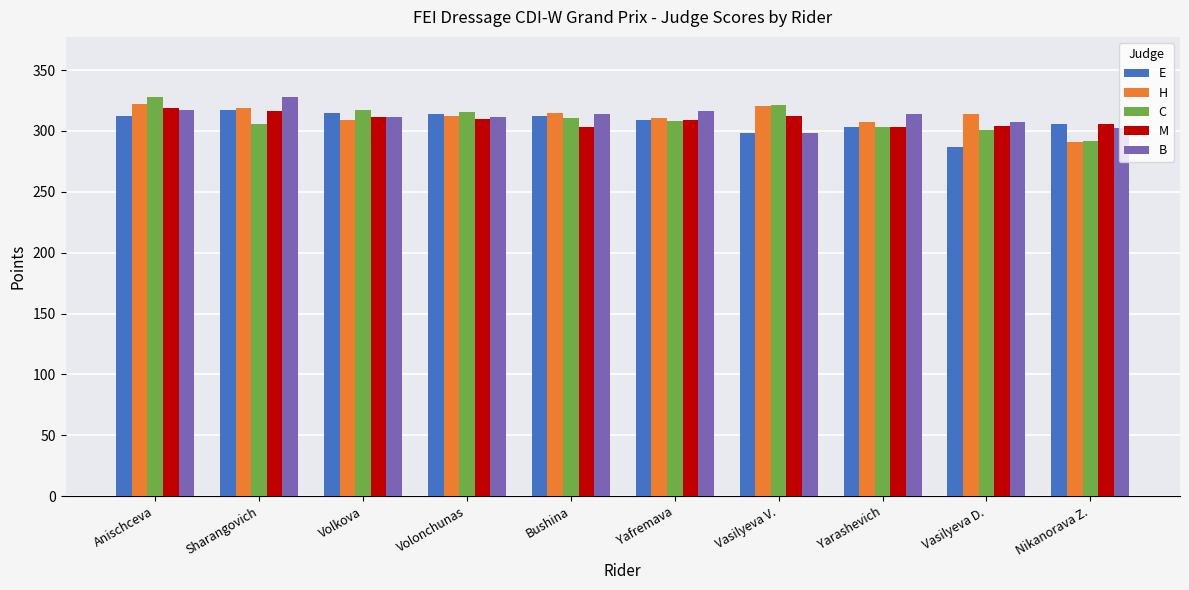

Is it true that H equals 478.3 at Nikanorava Z.?

False